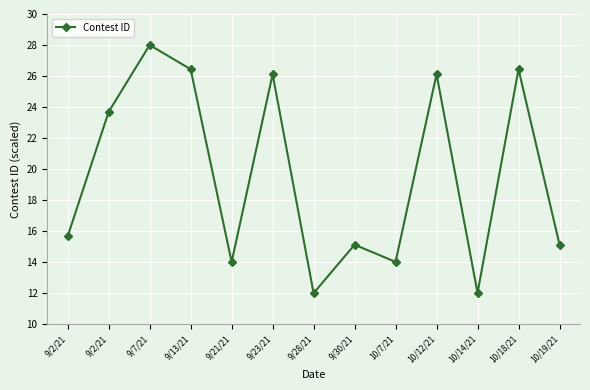

How many data points are less than 15?

4